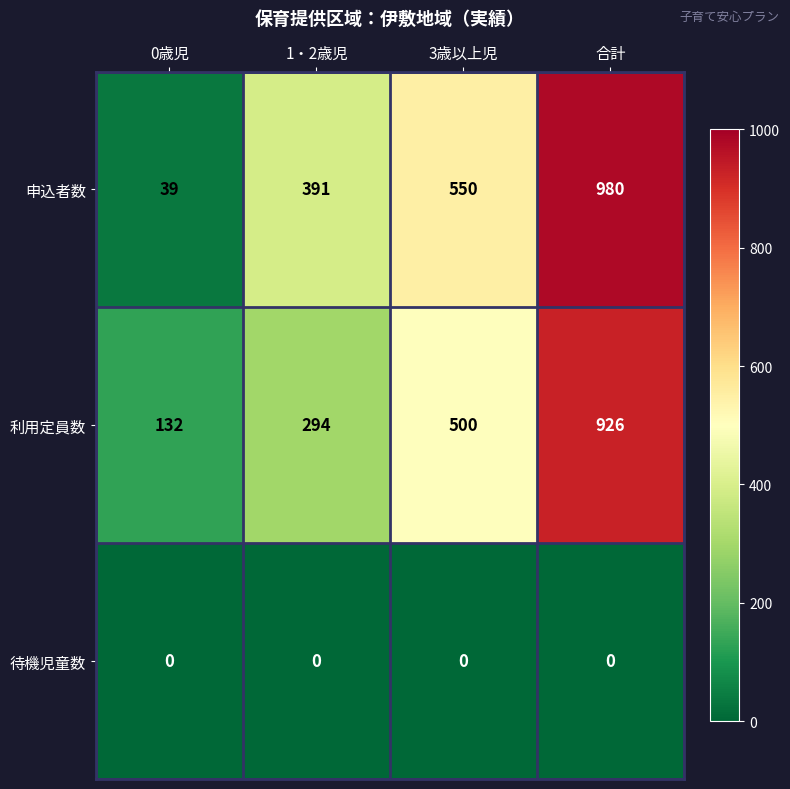

At which label is 申込者数 closest to 509?

3歳以上児